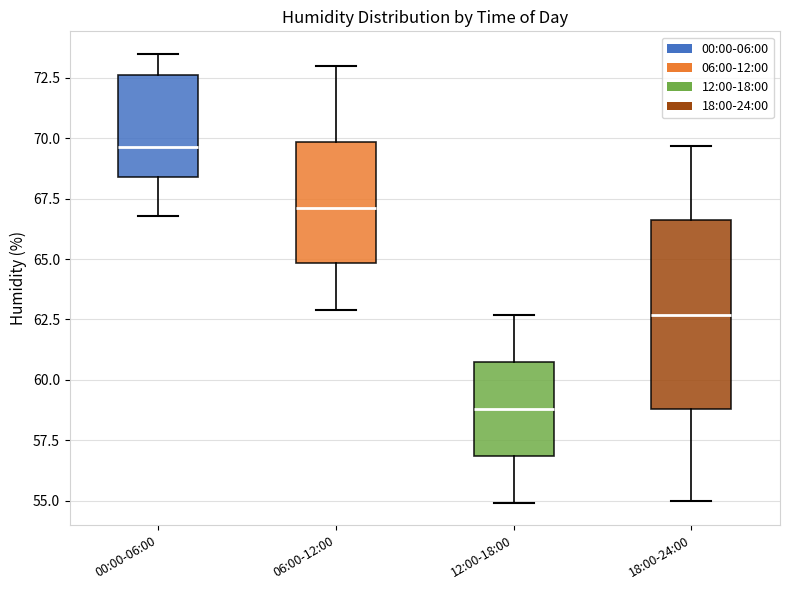

Which box has the lowest median line?

12:00-18:00